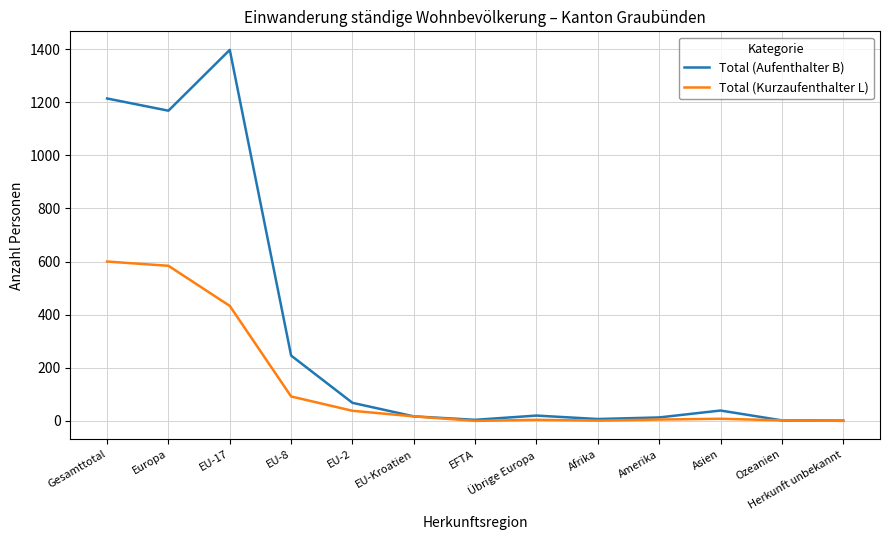

What is the spread (max minus min) of values at Gesamttotal?

614